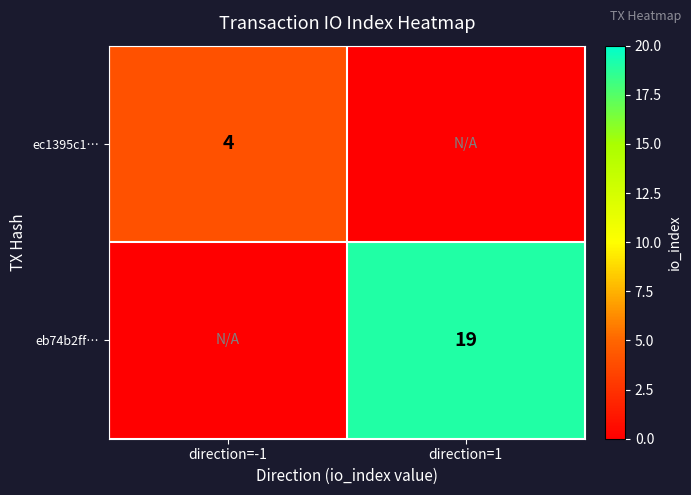

Is it true that ec1395c1… equals 2 at direction=-1?

False